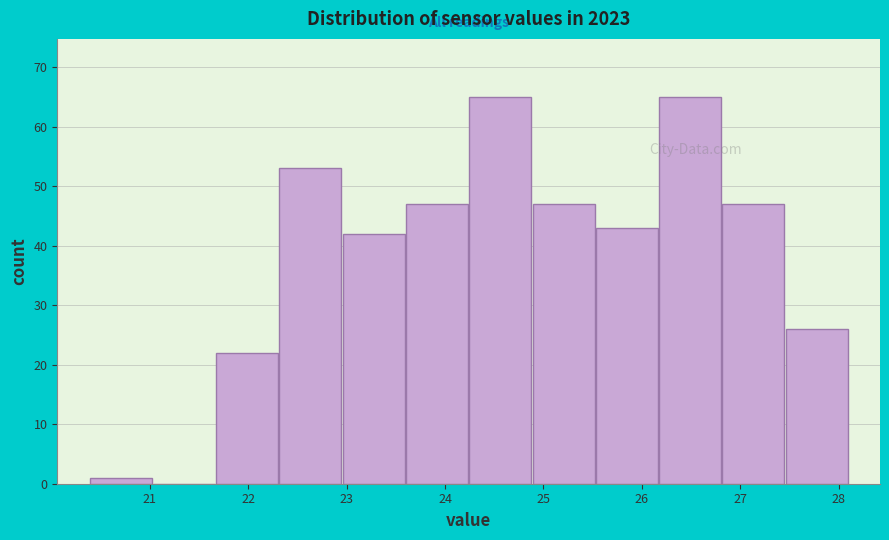

Reading left to right, transcribe this chart: for each bar, give the range it covers on the x-axis and its height. Neither the bar edges nor the heights are printed on the chart, so give them approximately, as read against the axes.

20.4 to 21.0: 1
21.0 to 21.7: 0
21.7 to 22.3: 22
22.3 to 23.0: 53
23.0 to 23.6: 42
23.6 to 24.2: 47
24.2 to 24.9: 65
24.9 to 25.5: 47
25.5 to 26.2: 43
26.2 to 26.8: 65
26.8 to 27.5: 47
27.5 to 28.1: 26